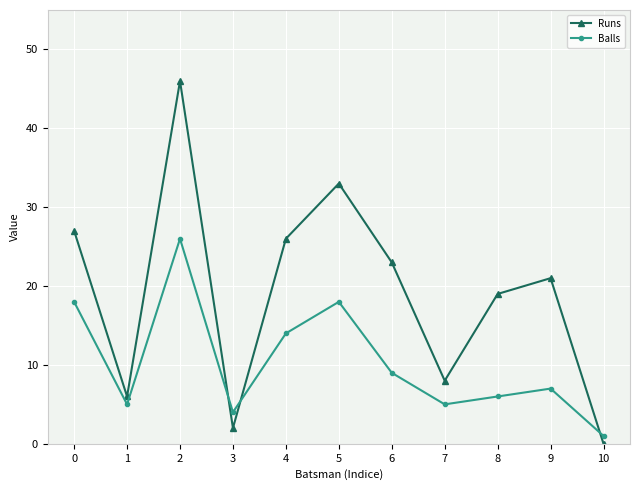

What is the greatest value displayed?

46